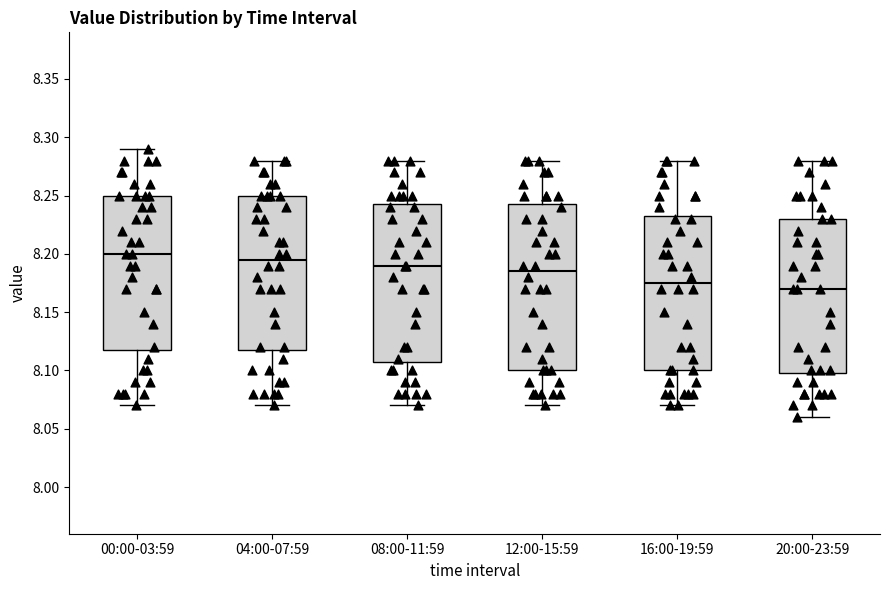

Which box's median line is the lowest?

20:00-23:59